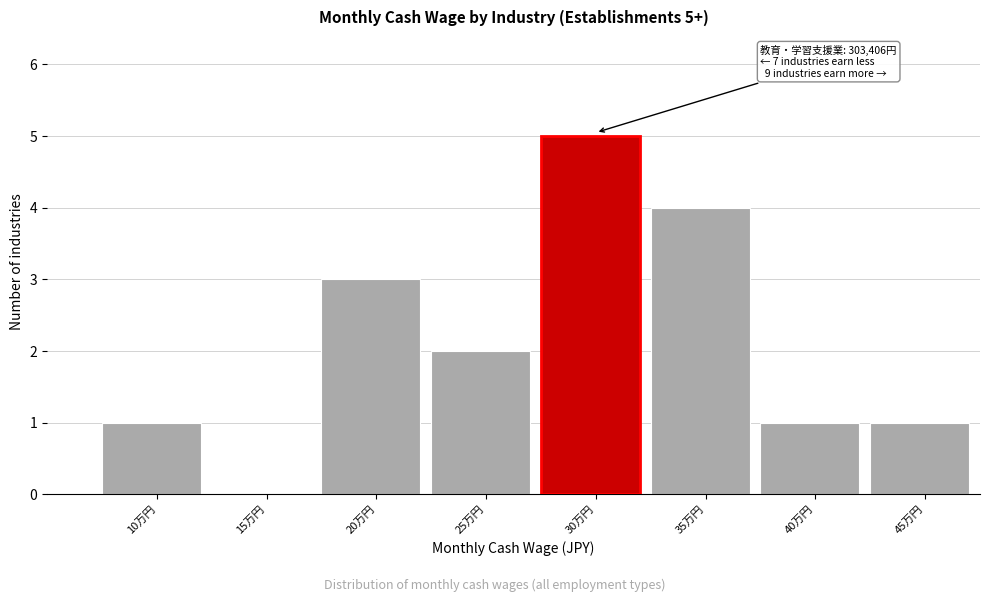

Reading right to left, list all the values displayed in this chart.

45万円=1	40万円=1	35万円=4	30万円=5	25万円=2	20万円=3	15万円=0	10万円=1